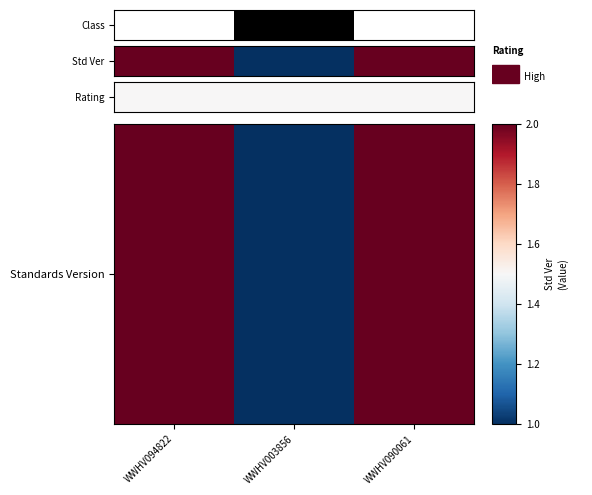

What is the approximate value at WWHV003856?

1